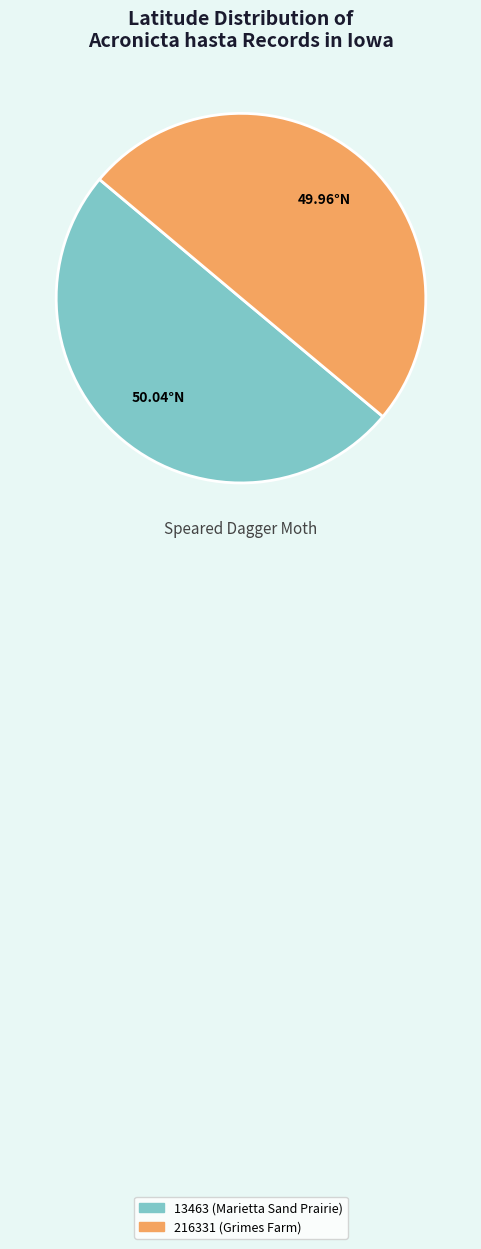

Approximately how many times larger is the value at 13463 (Marietta Sand Prairie) compared to 216331 (Grimes Farm)?

1.0